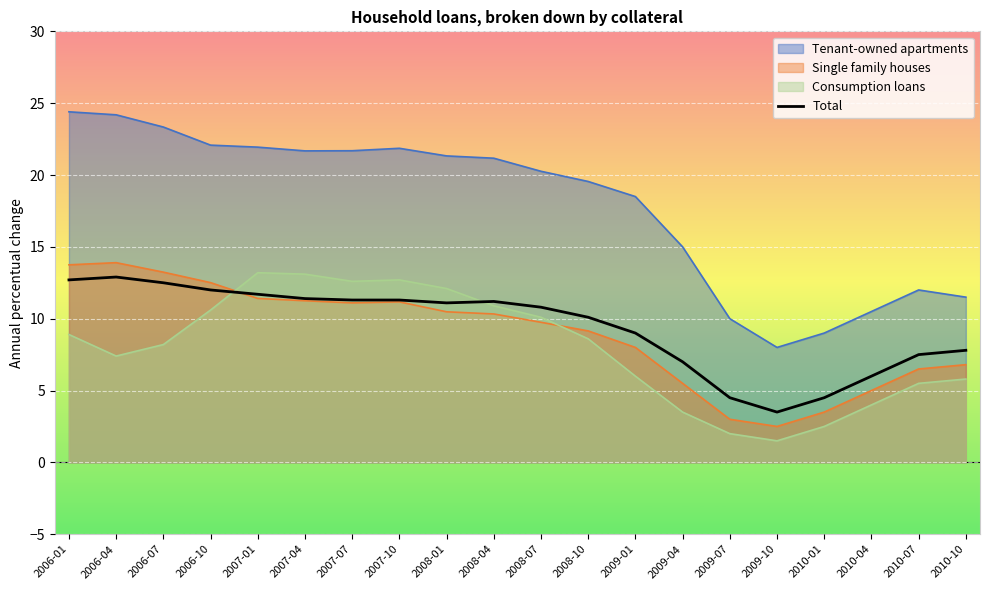

True or false: the data shows 8.7 at 2010-04.

False